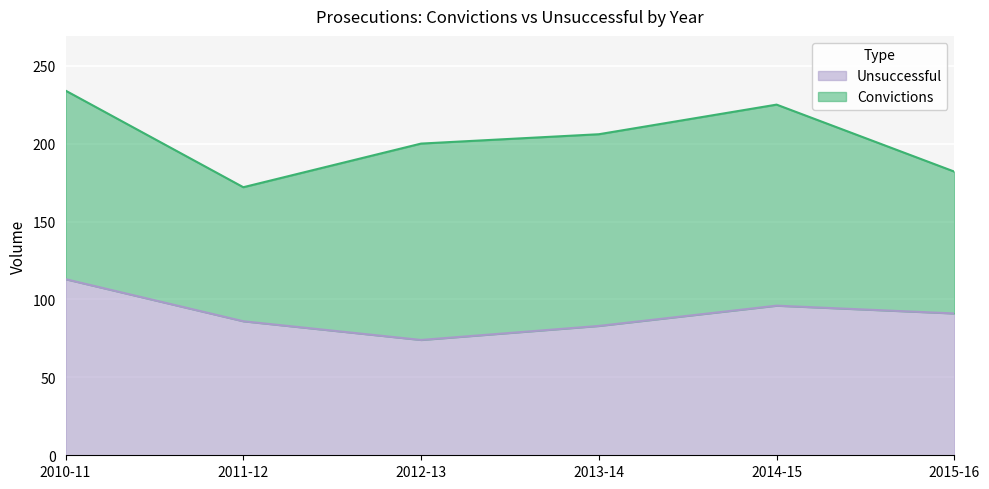

What is the smallest value displayed?

74